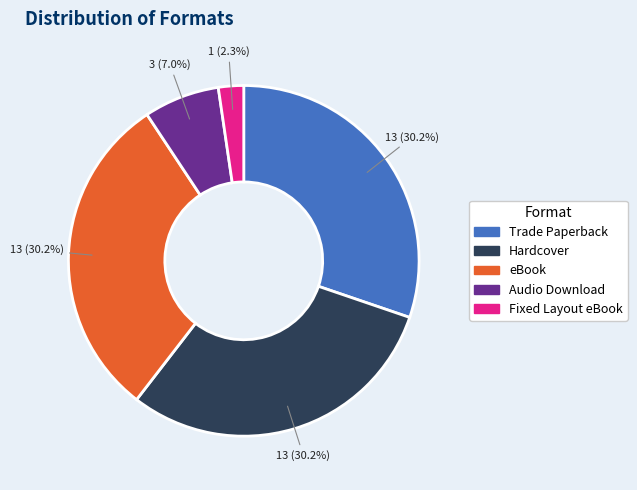

Count the number of slices in the pie.

5